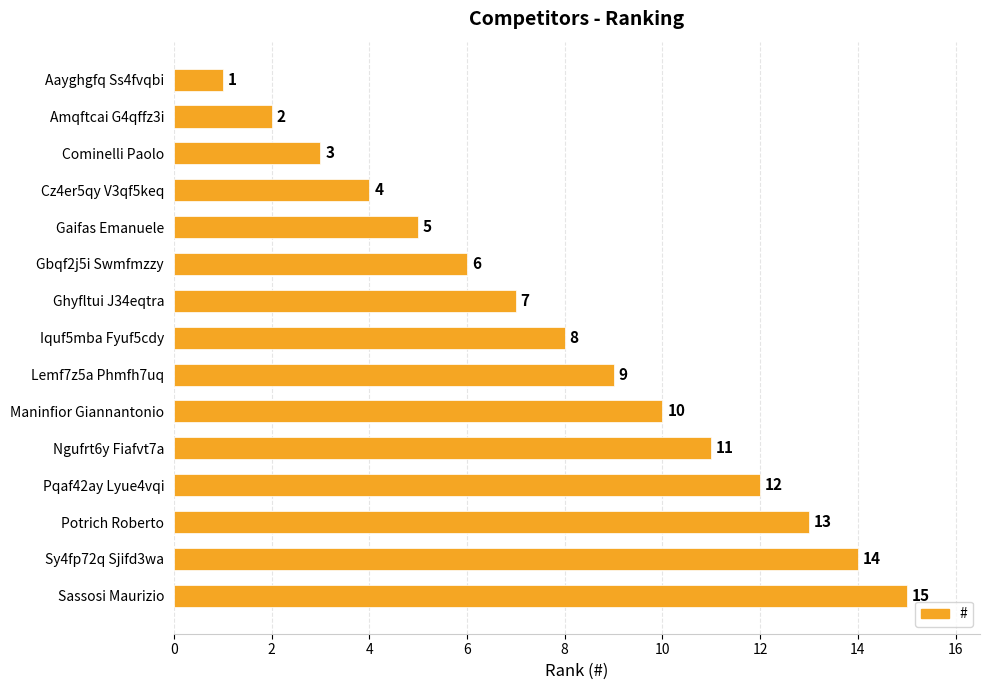

At which label is the value closest to 8?

Iquf5mba Fyuf5cdy